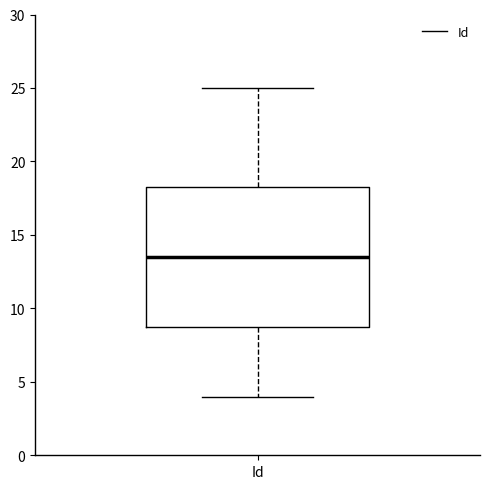

Transcribe this box plot: give where the median line is, the range the box spans, and where the two whiskers end, as read against the y-axis. The values are not printed on the chart, so give them approximately, as read against the axis.

median 13.5, box 9.0 to 18.5, whiskers 4.0 to 25.0